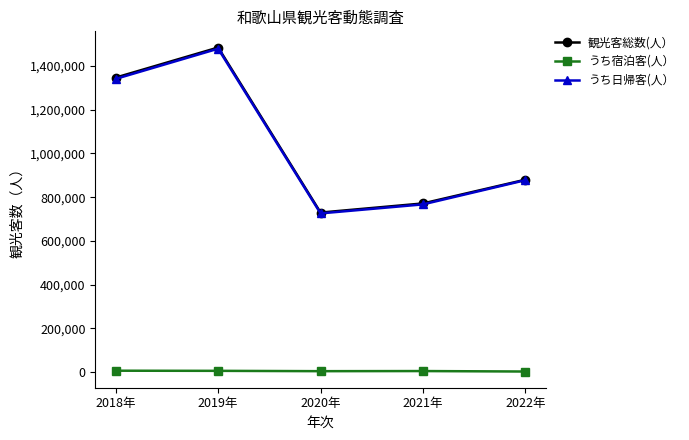

What is the greatest value displayed?

1484976